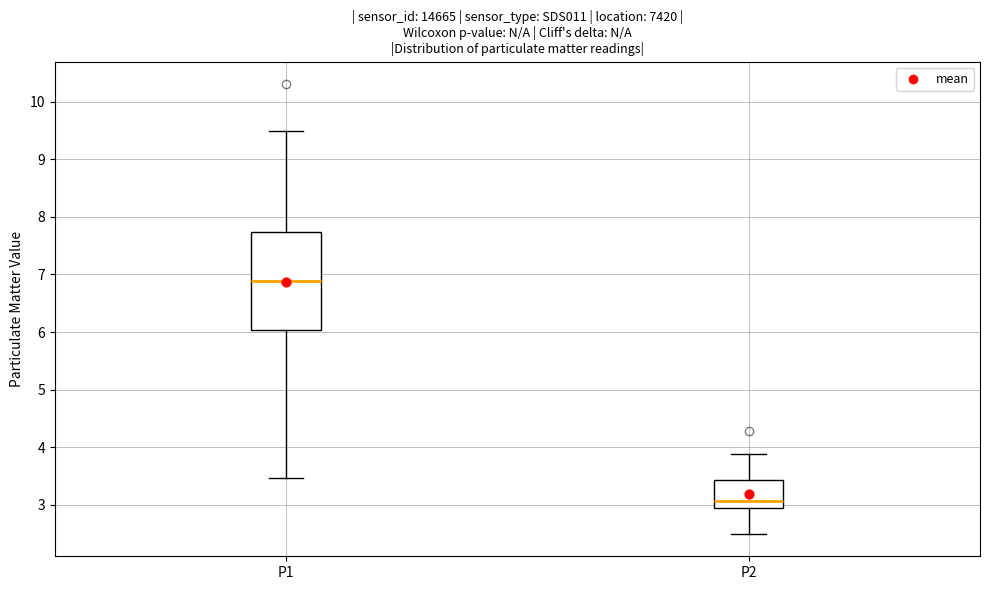

Where is the lower edge of the box for P2 on the y-axis? The values are not printed on the chart, so give them approximately, as read against the axis.

3.0